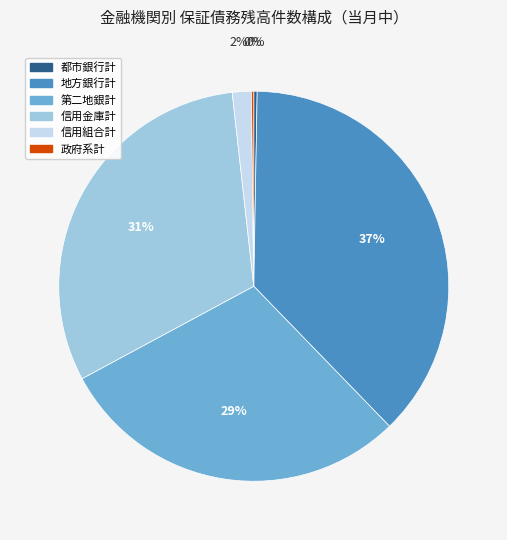

Do 信用組合計 and 信用金庫計 together represent more than half of the pie?

No